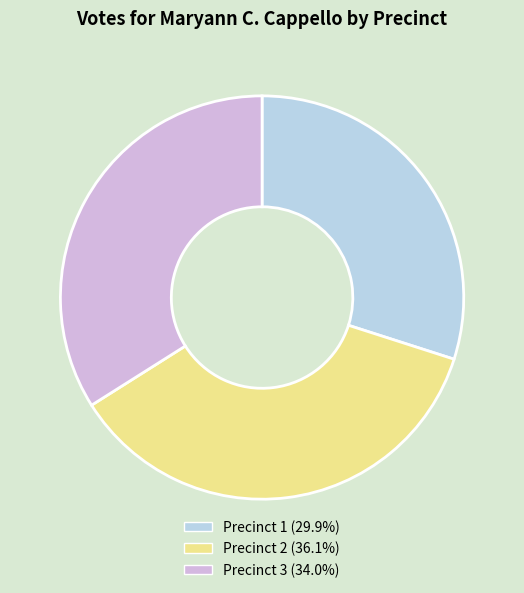

Approximately how many times larger is the value at Precinct 3 compared to Precinct 2?

0.9